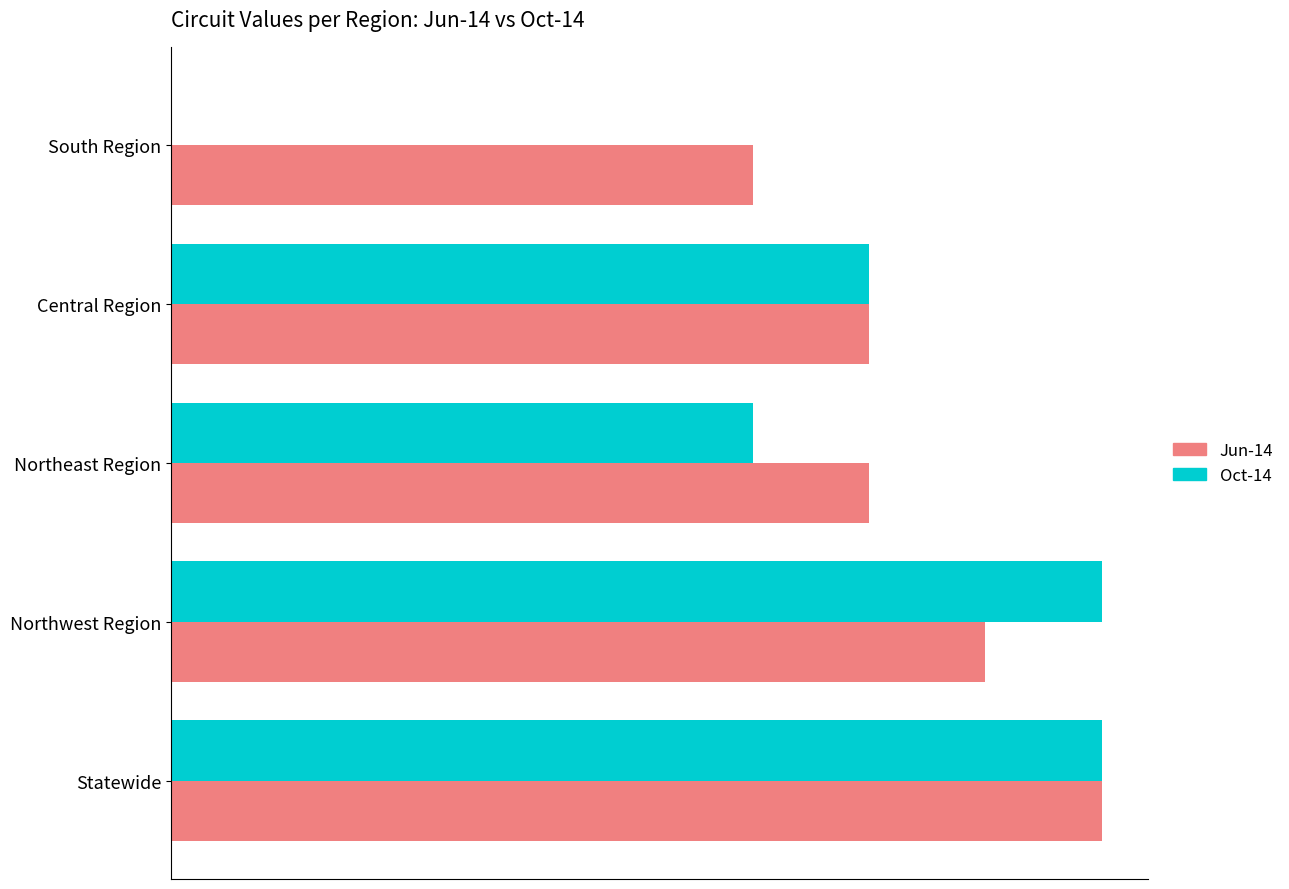

What are all the series names shown in the legend?

Jun-14, Oct-14